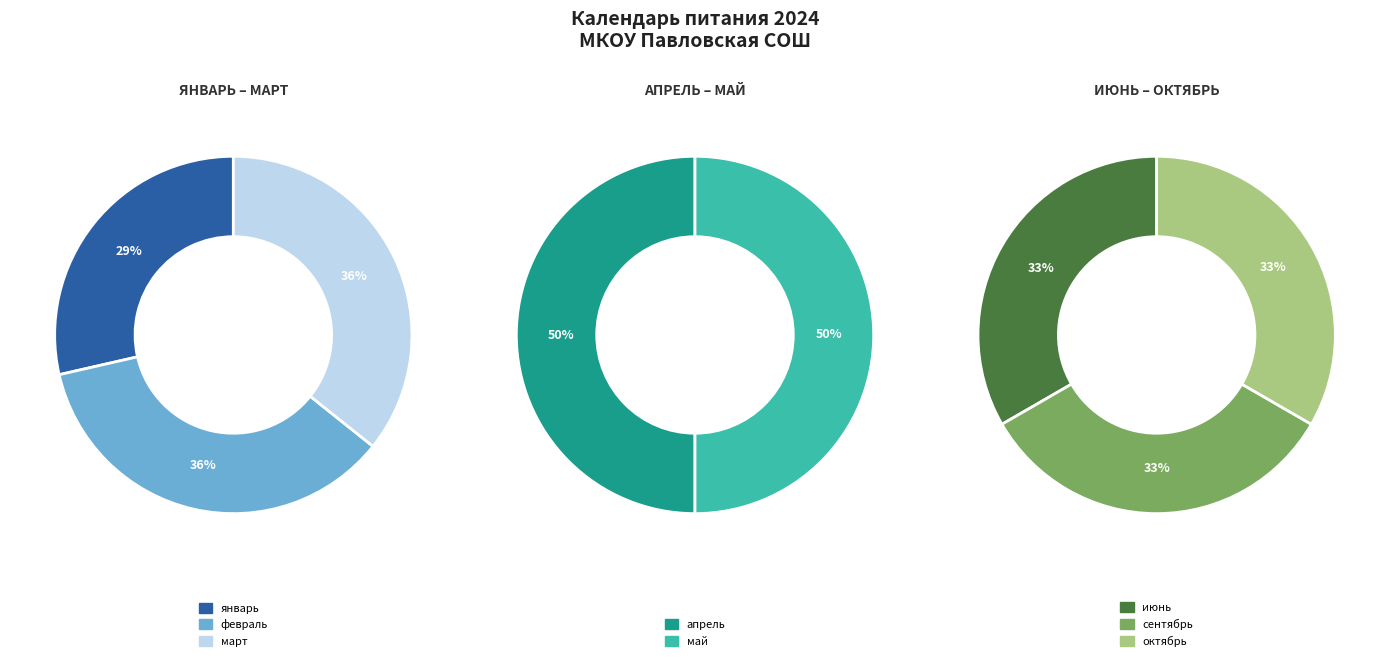

Do октябрь and май together represent more than half of the pie?

No